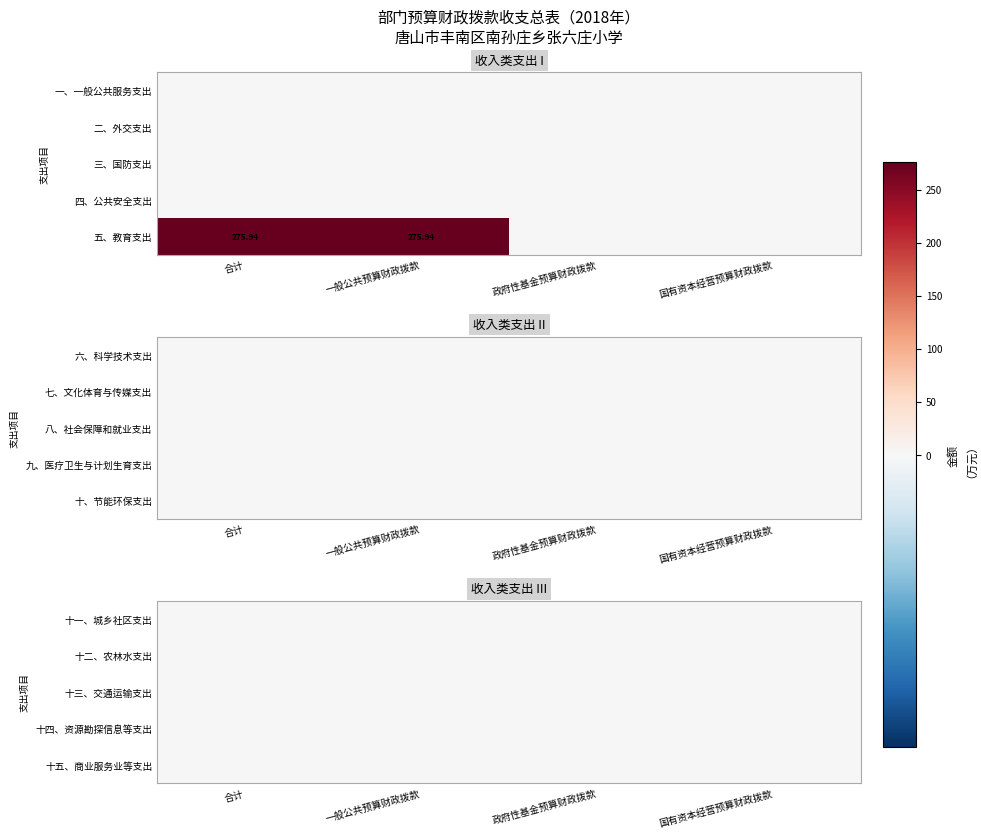

The 十一、城乡社区支出 series shows 0.0 at 1. True or false?

True